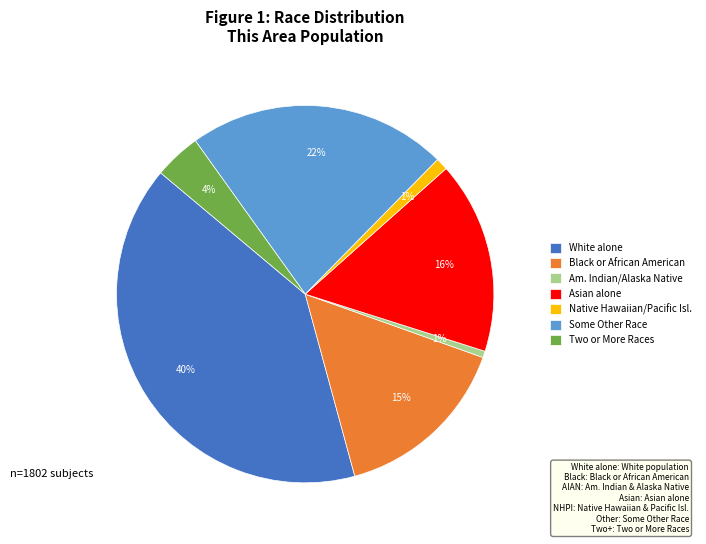

Do Asian alone and Am. Indian/Alaska Native together represent more than half of the pie?

No